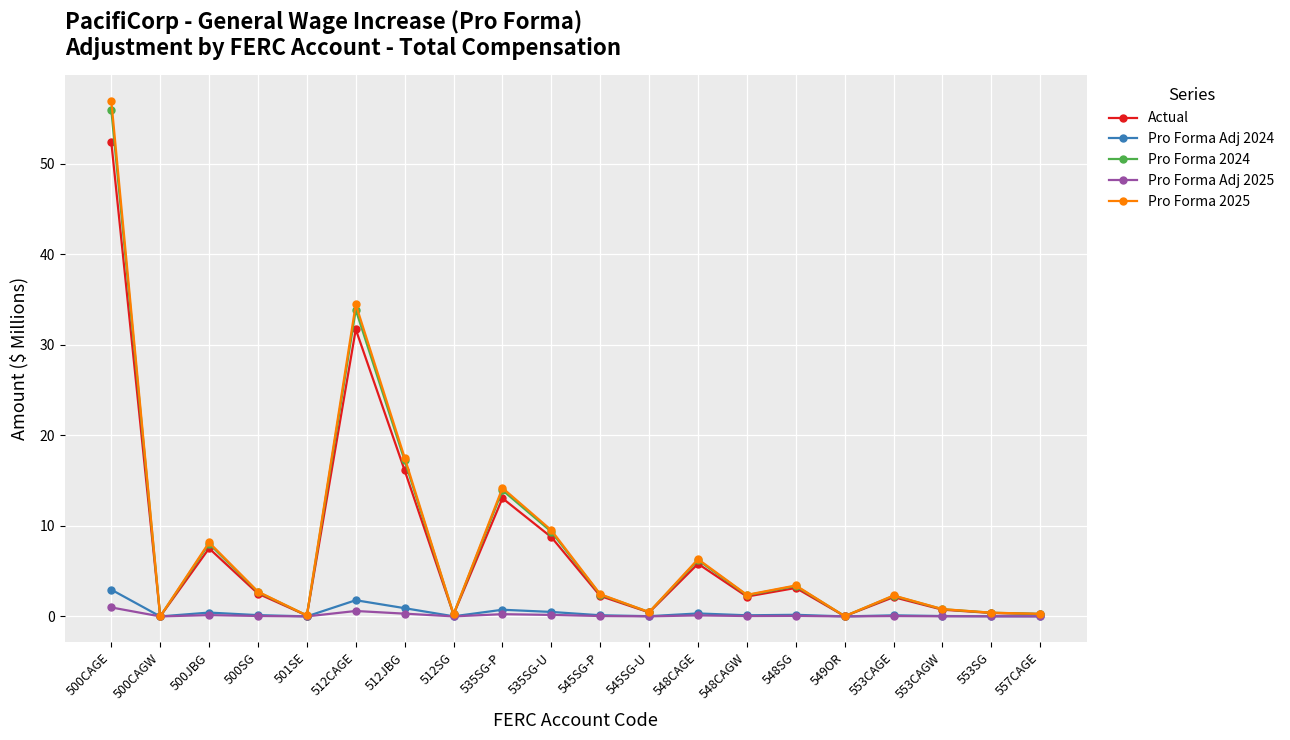

Is it true that Pro Forma Adj 2024 equals 0.1 at 548CAGW?

True